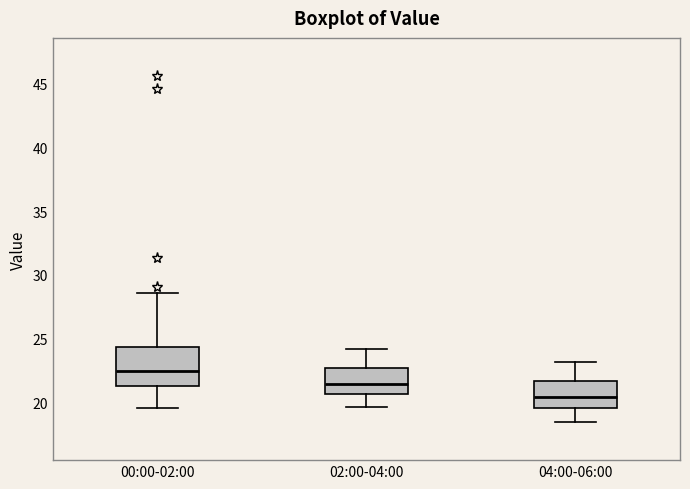

Where does the upper whisker of the box for 04:00-06:00 end on the y-axis? The values are not printed on the chart, so give them approximately, as read against the axis.

23.0